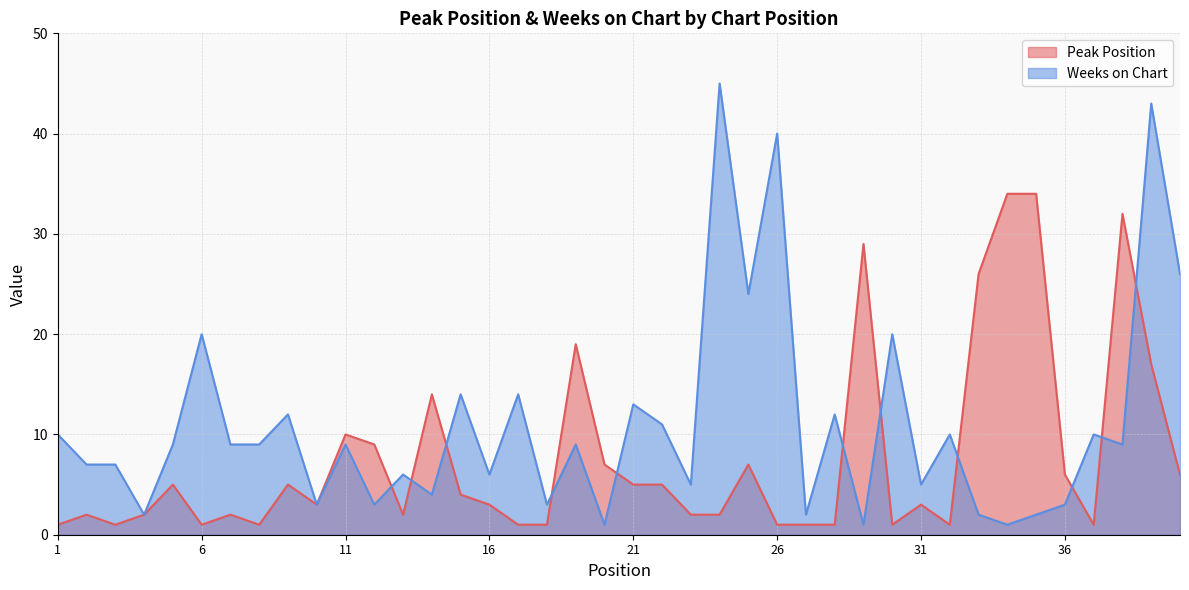

What is the spread (max minus min) of values at 6?

19